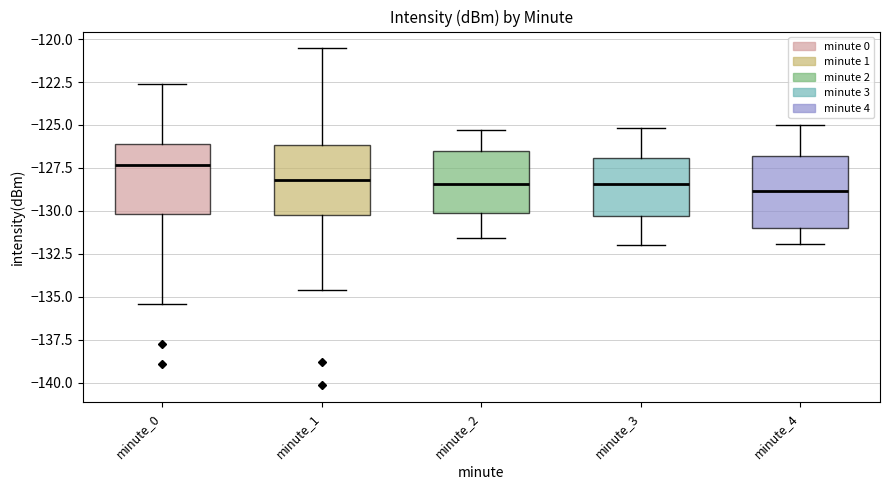

Reading left to right, transcribe this box plot: for each box, give where its median line is, the range the box spans, and where its two whiskers end, as read against the y-axis. The values are not printed on the chart, so give them approximately, as read against the axis.

minute_0: median -127.5, box -130.0 to -126.0, whiskers -135.5 to -122.5
minute_1: median -128.0, box -130.0 to -126.0, whiskers -134.5 to -120.5
minute_2: median -128.5, box -130.0 to -126.5, whiskers -131.5 to -125.5
minute_3: median -128.5, box -130.5 to -127.0, whiskers -132.0 to -125.0
minute_4: median -129.0, box -131.0 to -127.0, whiskers -132.0 to -125.0